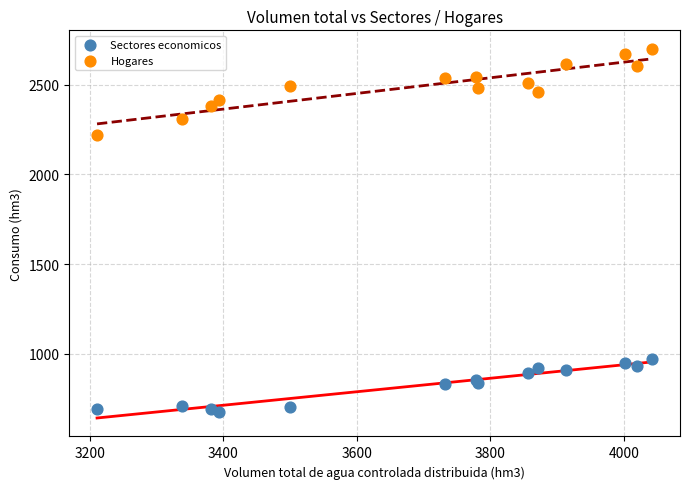

Across all series, what Y value is closest to 1688?

2217.7